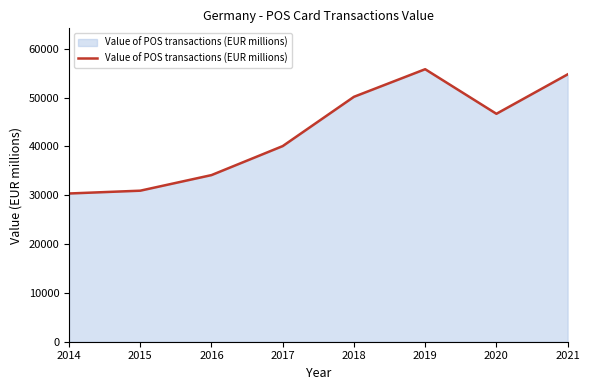

Reading right to left, extract all data points from this chart.

2021=54760.6	2020=46687.3	2019=55820.0	2018=50168.0	2017=40073.1	2016=34130.6	2015=30937.9	2014=30362.4